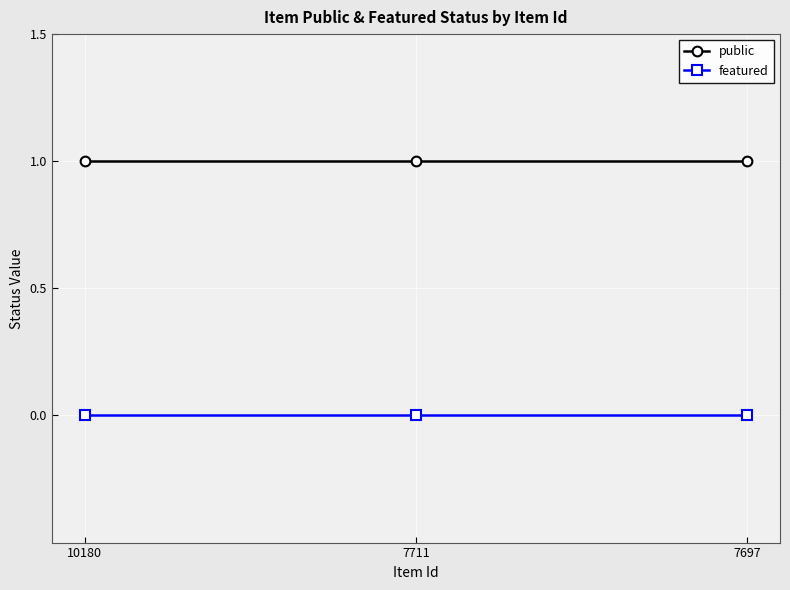

Reading left to right, list all the values displayed in this chart.

public: 1	1	1
featured: 0	0	0